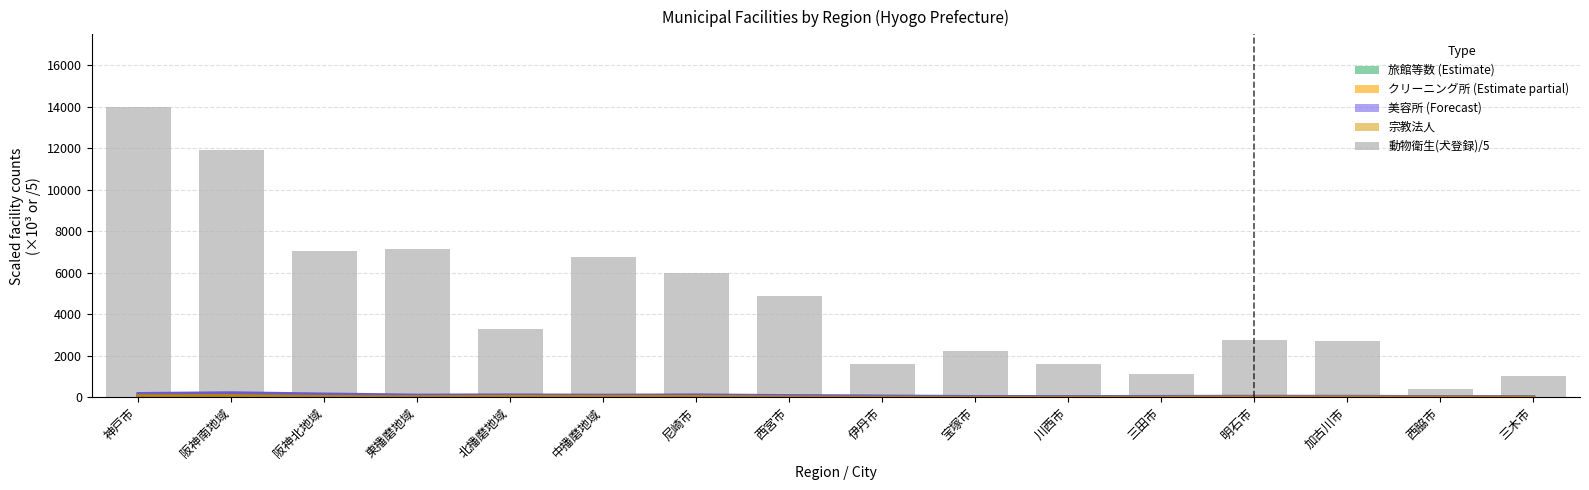

How many groups of bars are there?

16